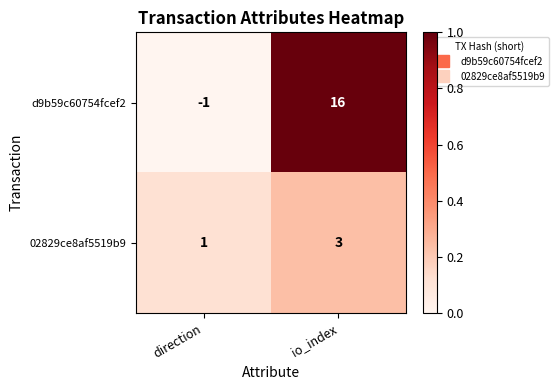

Is it true that d9b59c60754fcef2 equals 16 at io_index?

True